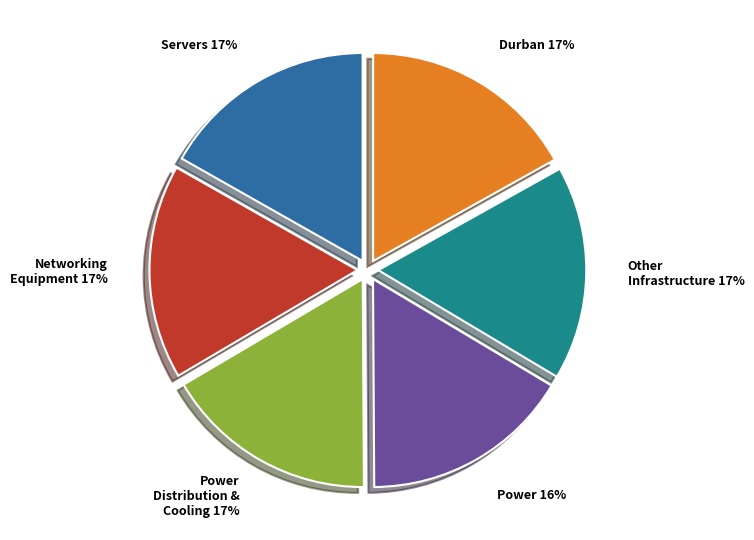

Is there a majority slice in this chart?

No